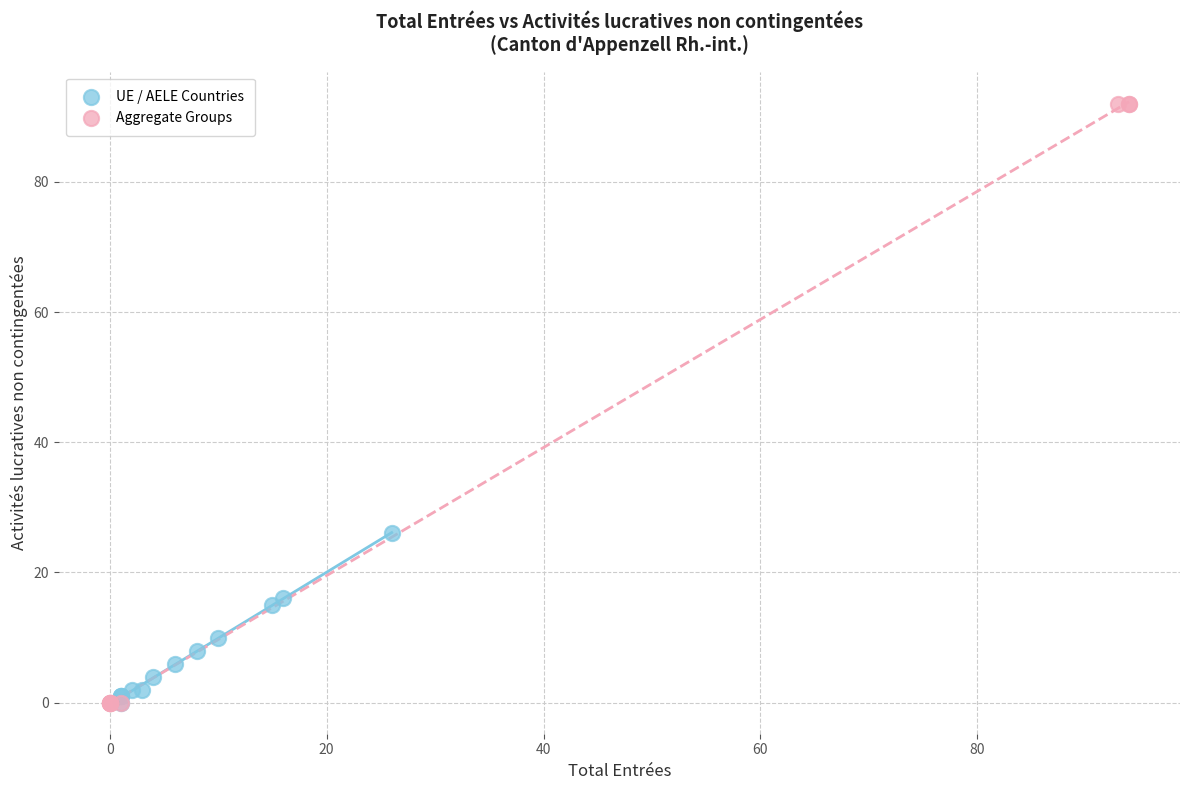

Which series has the widest spread of Y values?

Aggregate Groups